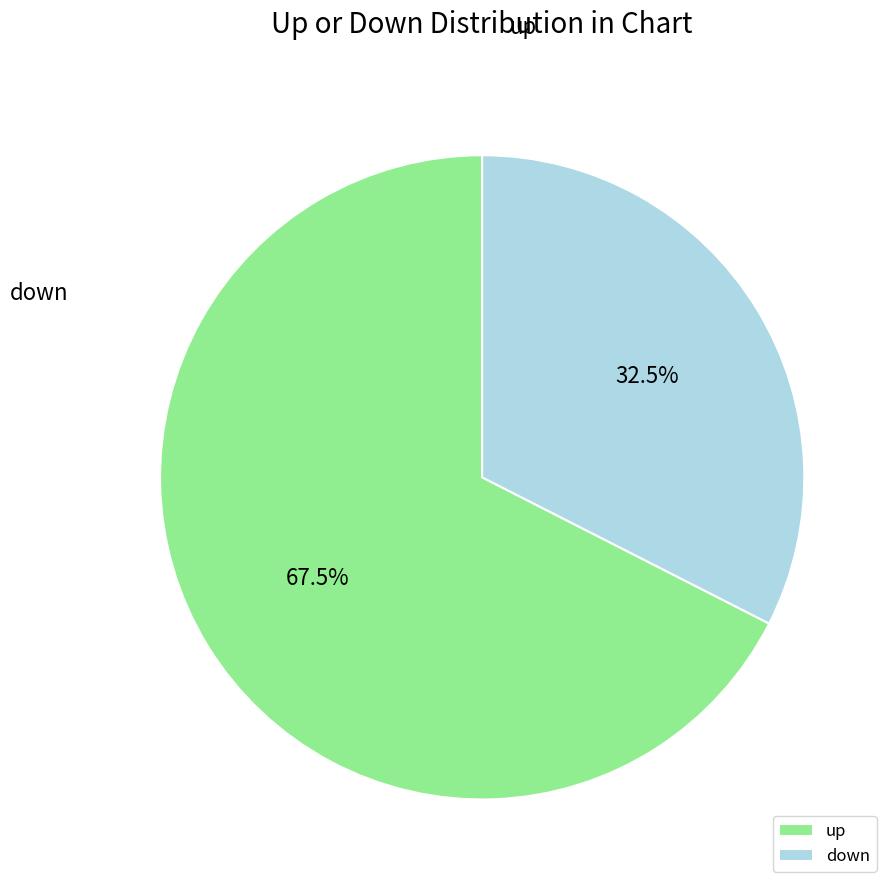

Count the number of slices in the pie.

2